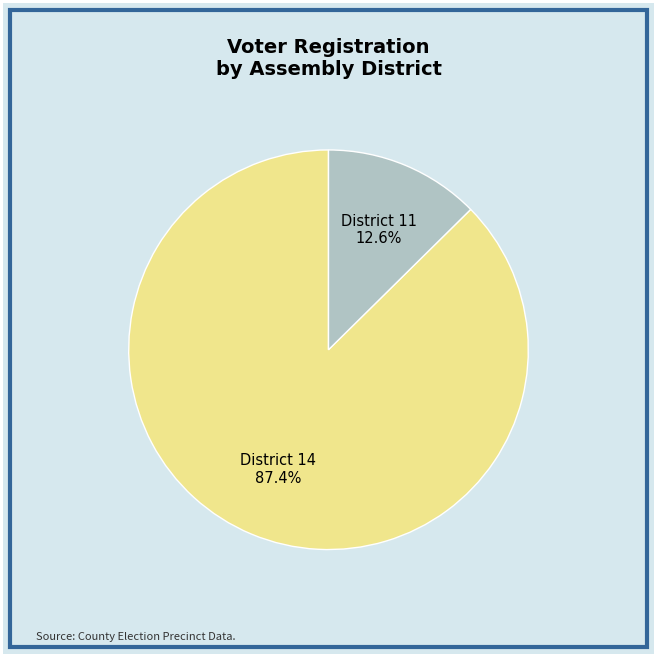

Is there a majority slice in this chart?

Yes